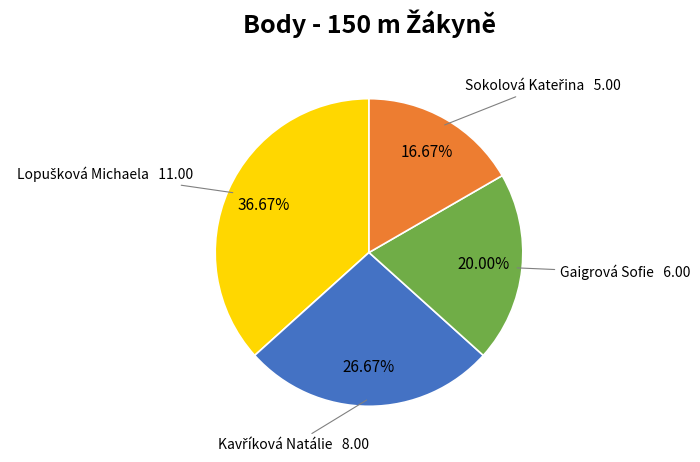

Does any single category account for the majority?

No